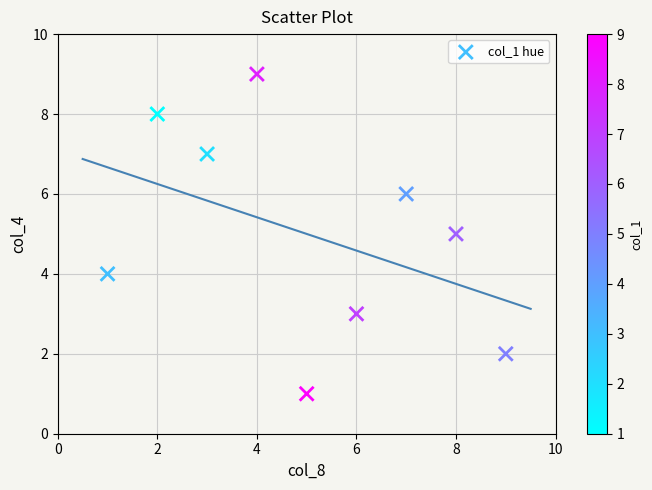

What is the average Y value?

5